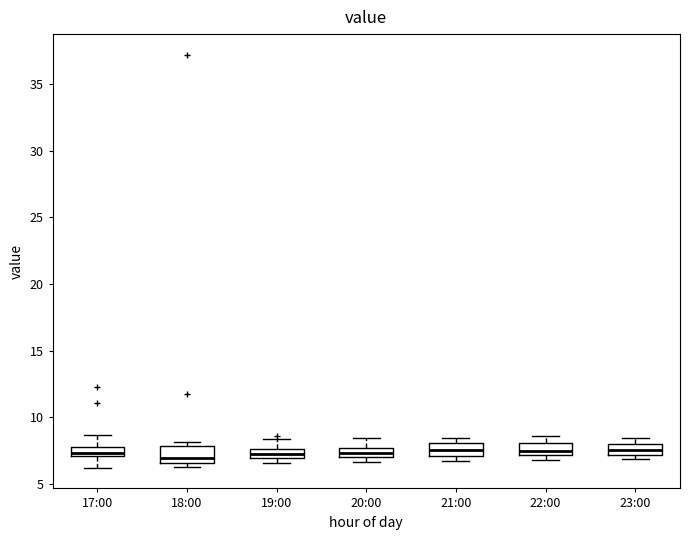

Where is the upper edge of the box for 23:00 on the y-axis? The values are not printed on the chart, so give them approximately, as read against the axis.

8.0